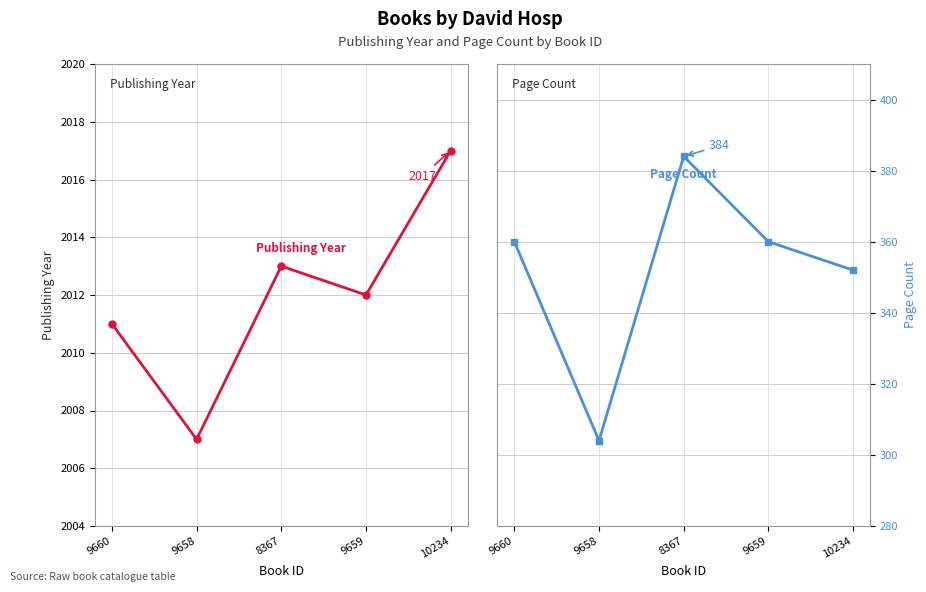

At how many categories does at least one series exceed 1792?

5